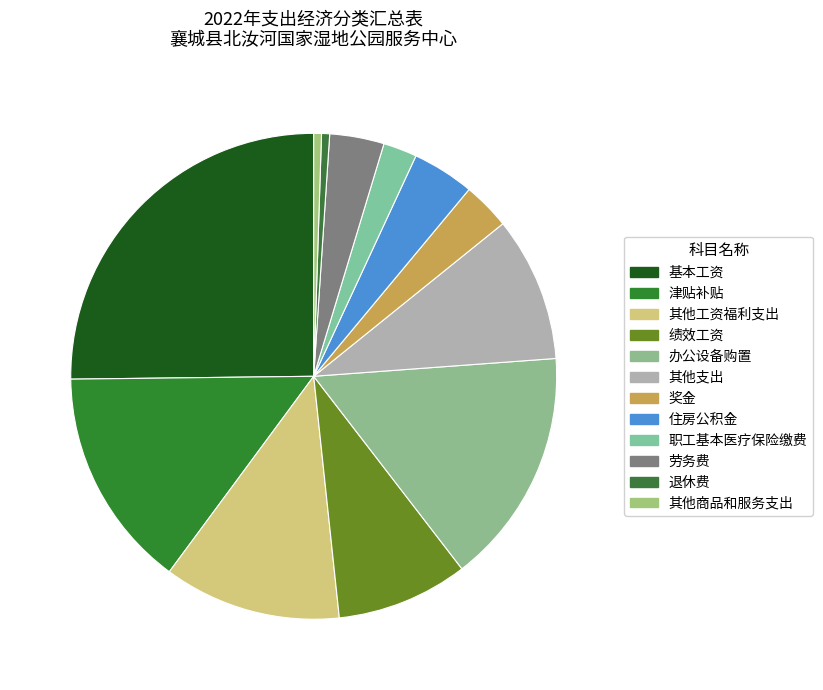

How many segments does this pie chart have?

12